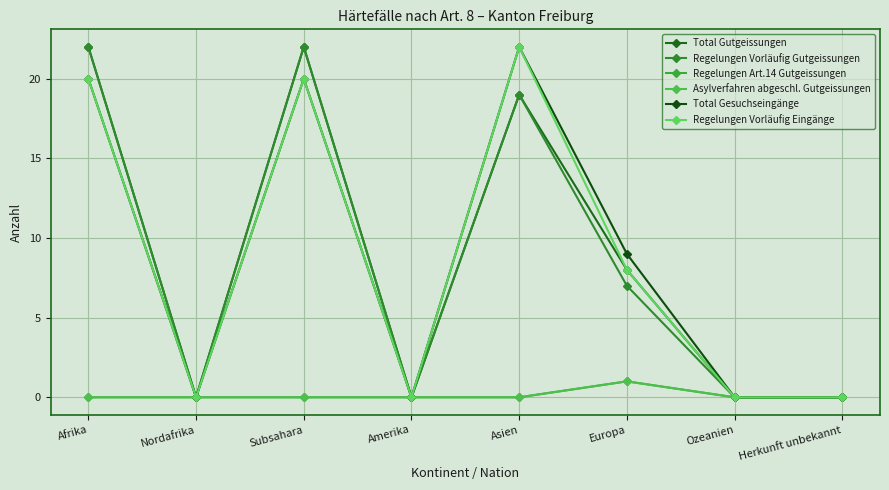

Is it true that Regelungen Art.14 Gutgeissungen equals 0 at Subsahara?

False